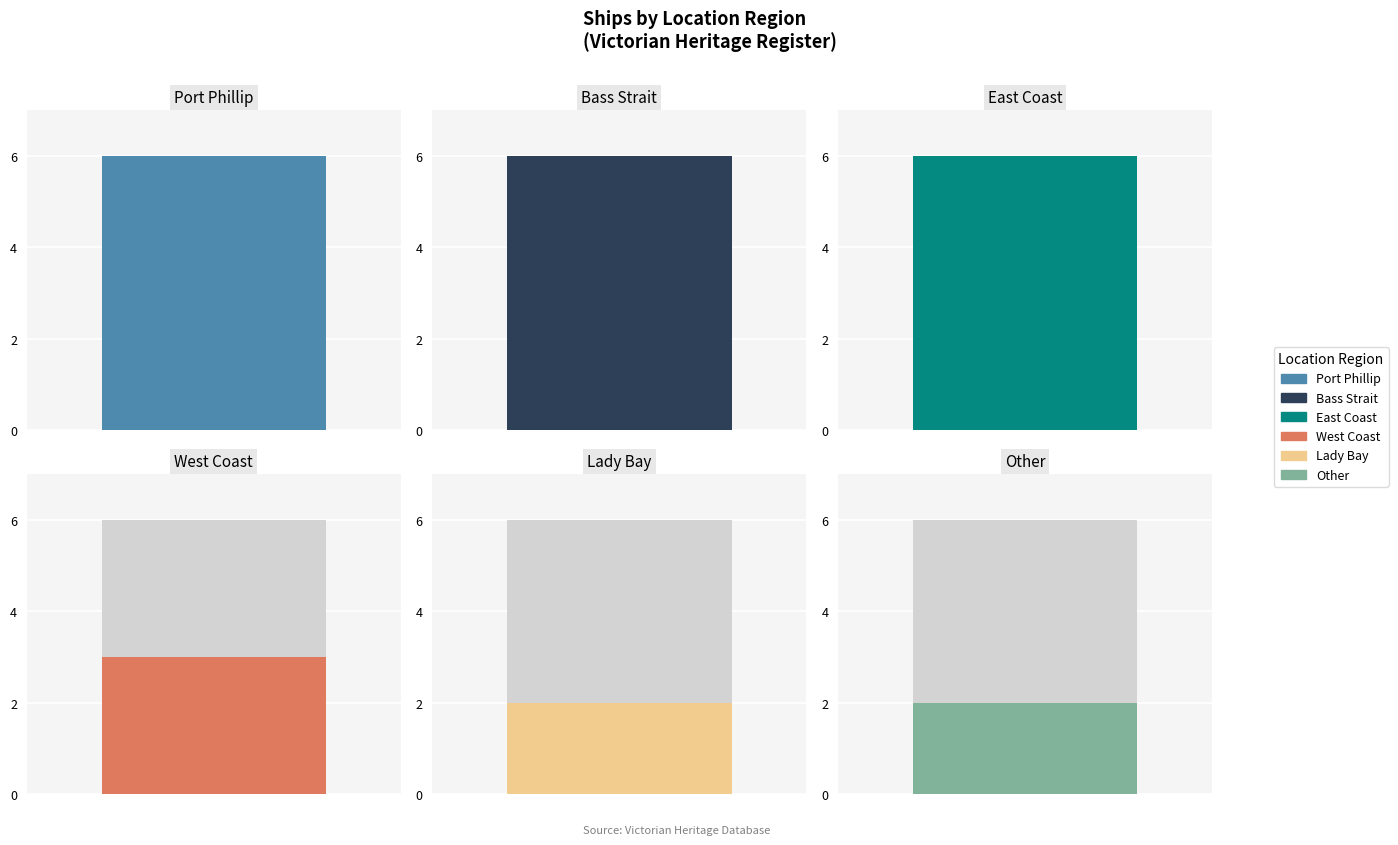

The value at Port Phillip is 6. True or false?

True